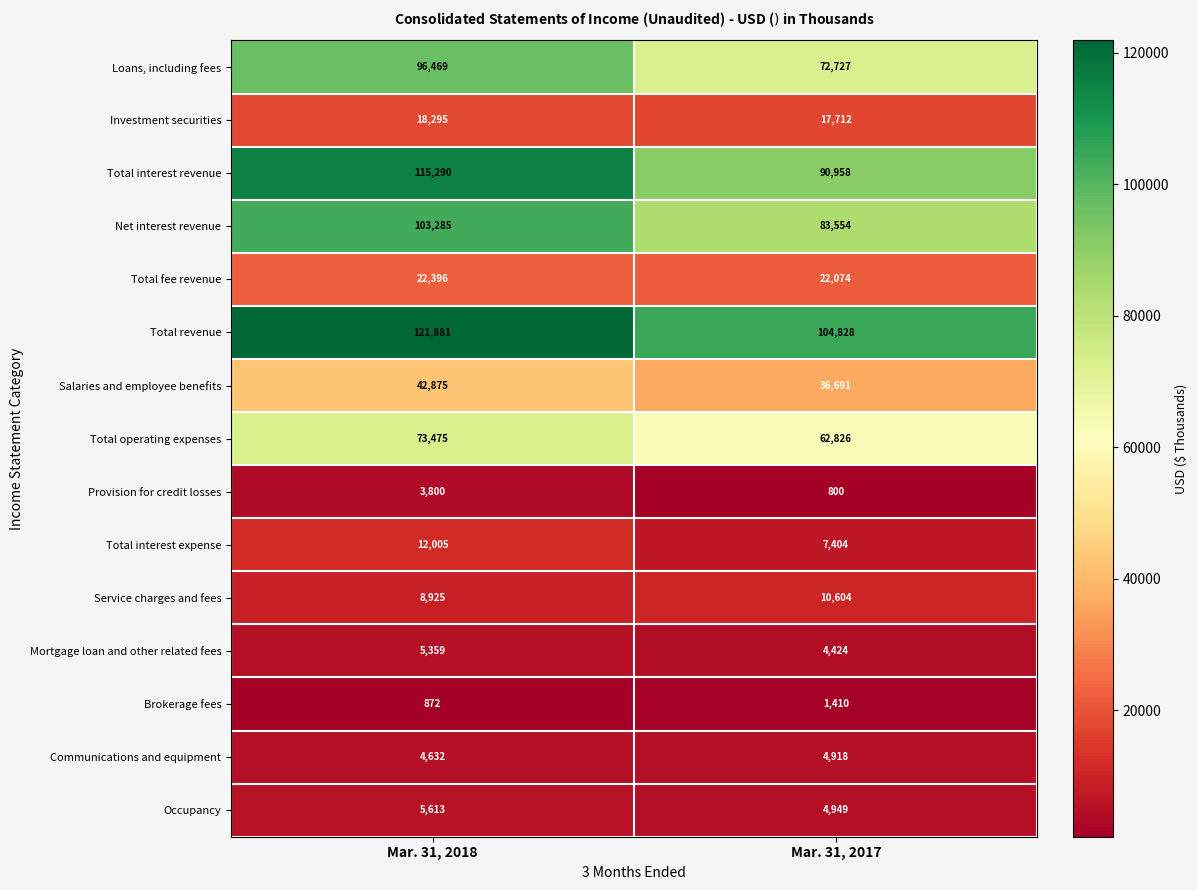

What is the difference between the Occupancy values at Mar. 31, 2017 and Mar. 31, 2018?

664